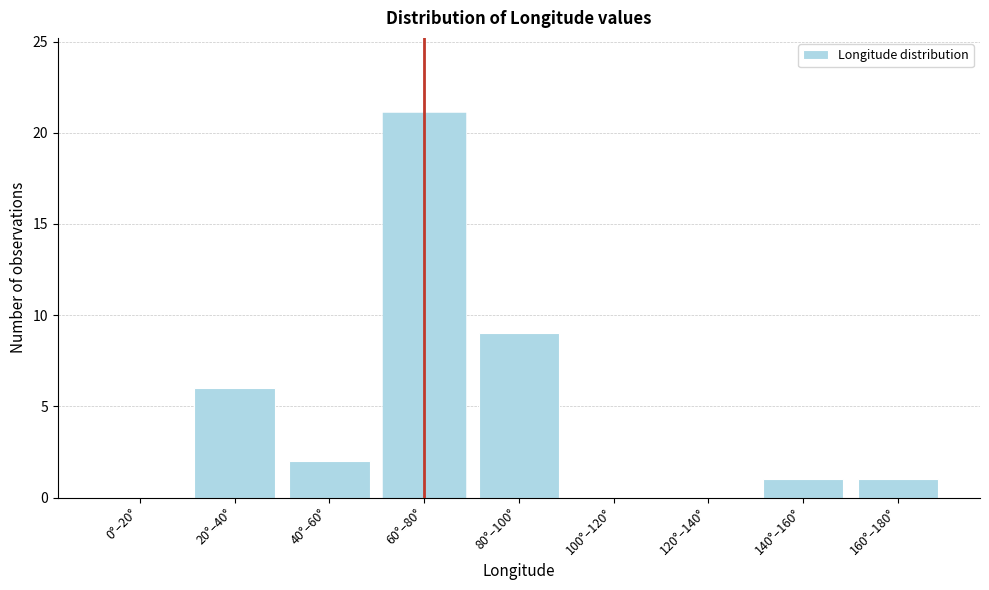

Reading left to right, list all the values displayed in this chart.

0°–20°=0	20°–40°=6	40°–60°=2	60°–80°=21	80°–100°=9	100°–120°=0	120°–140°=0	140°–160°=1	160°–180°=1